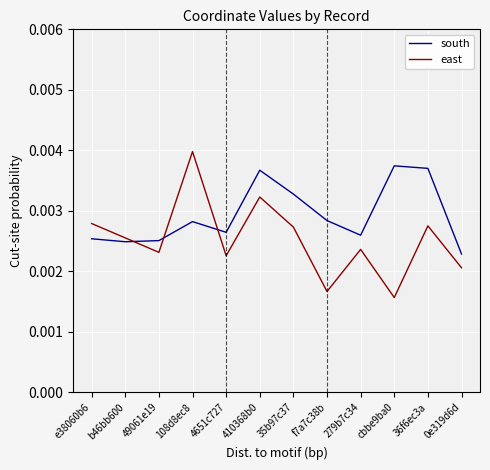

Which category has the highest value across all series?

108d8ec8